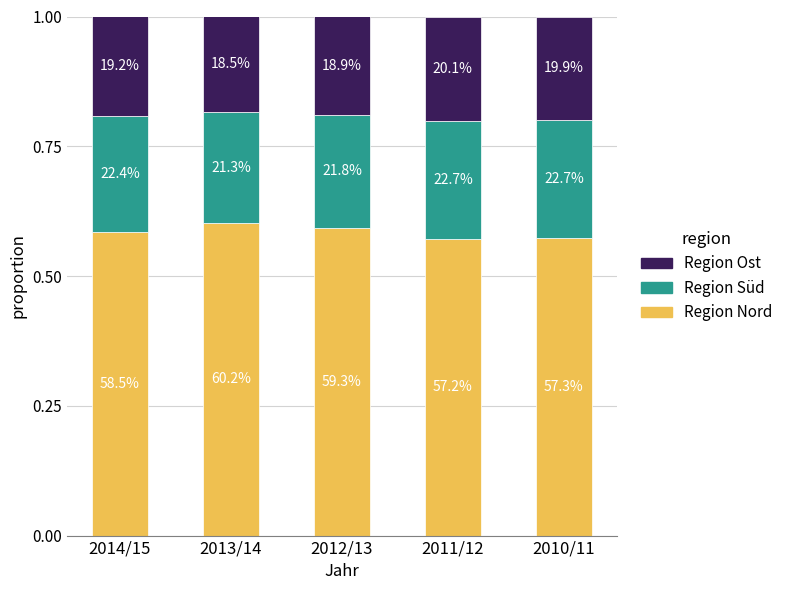

Between 2012/13 and 2010/11, which is larger?

2012/13